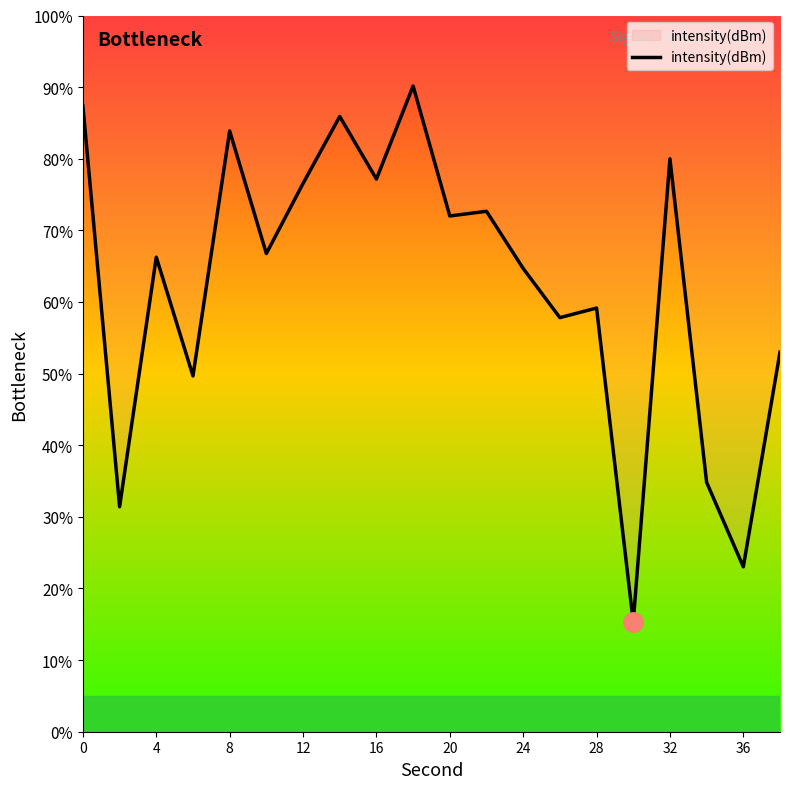

What is the difference between the maximum and minimum values?

74.8